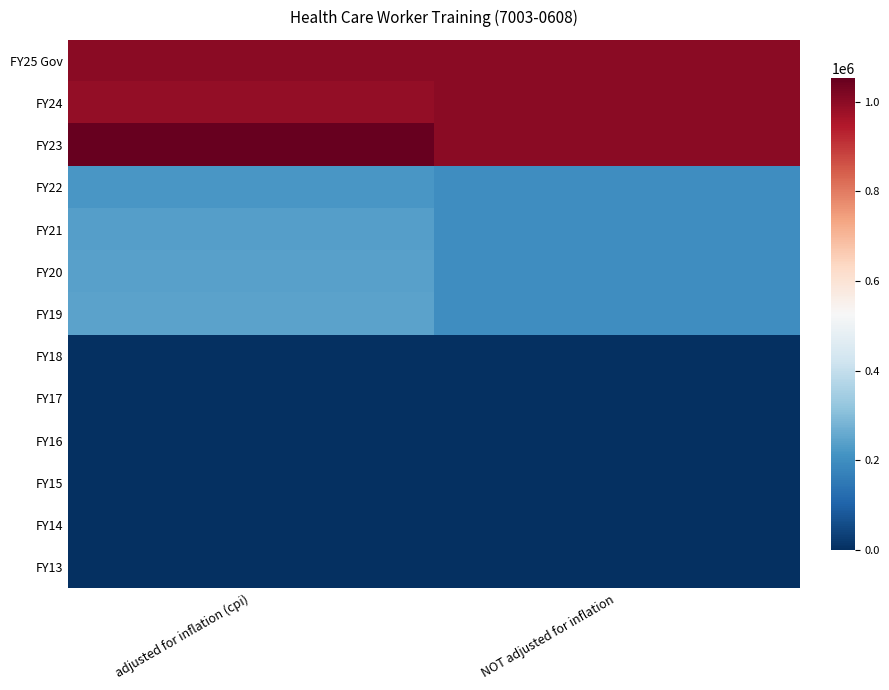

What is the total value across all series at adjusted for inflation (cpi)?

3983879